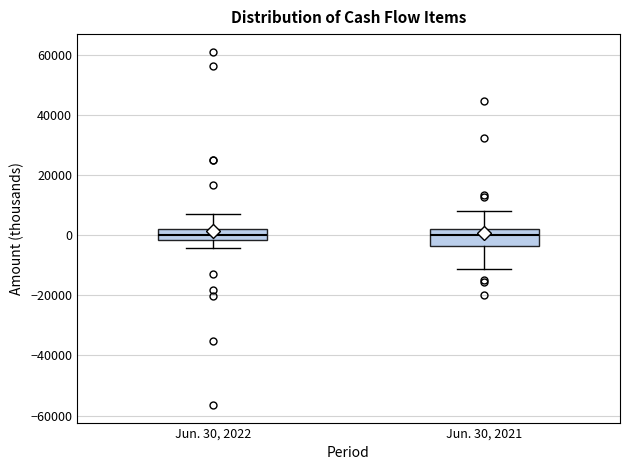

Reading left to right, transcribe this box plot: for each box, give where its median line is, the range the box spans, and where its two whiskers end, as read against the y-axis. The values are not printed on the chart, so give them approximately, as read against the axis.

Jun. 30, 2022: median 0, box -2000 to 2000, whiskers -4000 to 6000
Jun. 30, 2021: median 0, box -4000 to 2000, whiskers -12000 to 8000